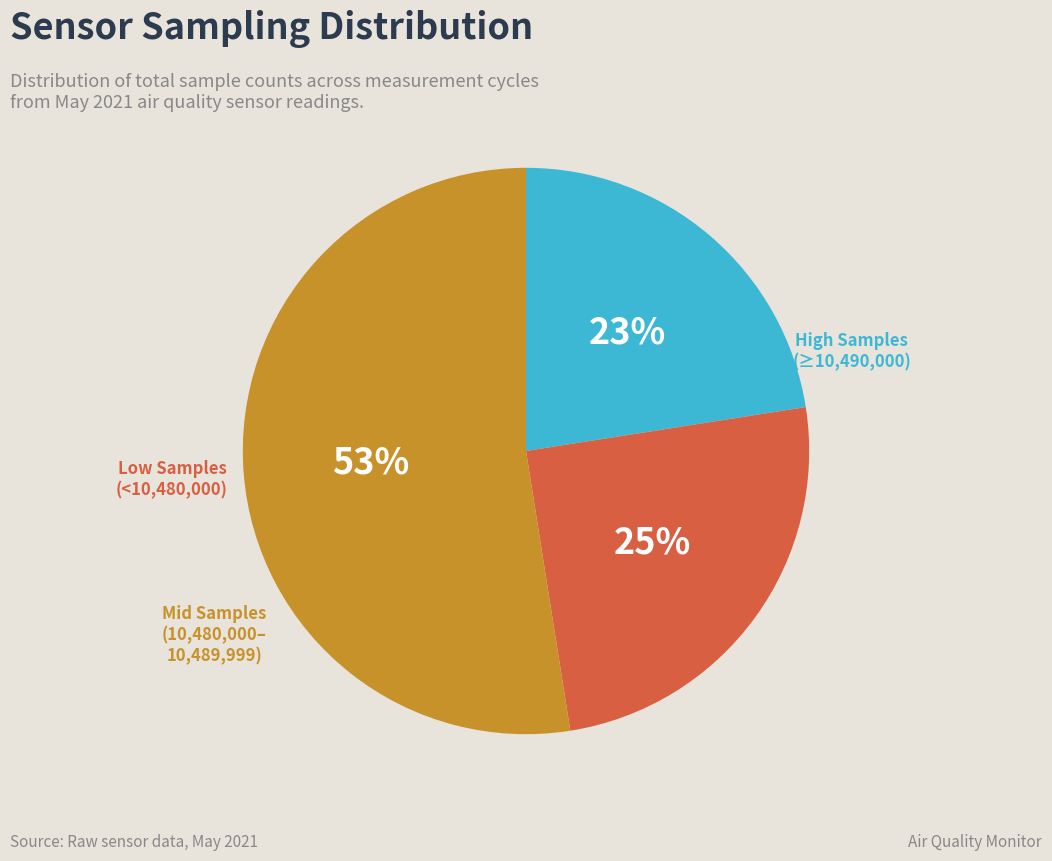

How many segments does this pie chart have?

3